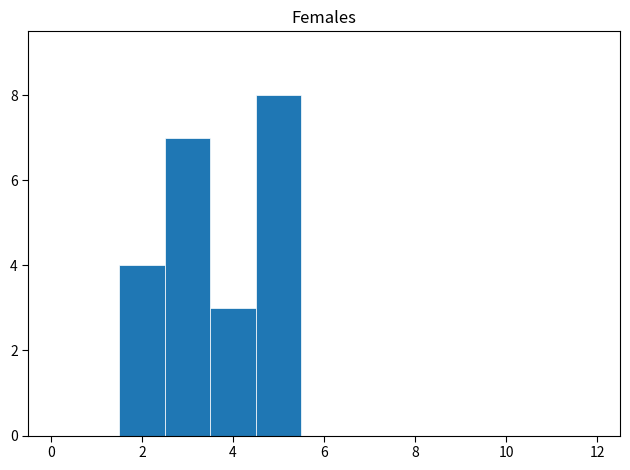

Over which range of the x-axis is the bar tallest?

4.5 to 5.5